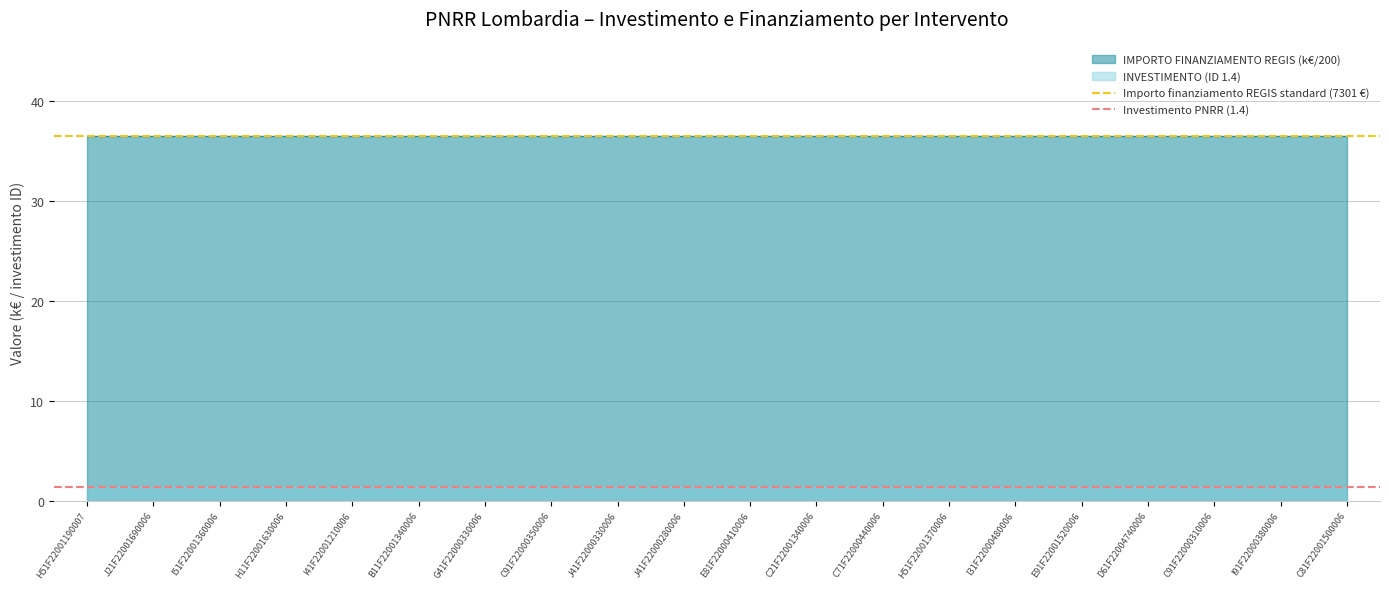

What position from the left is J21F22001690006?

2